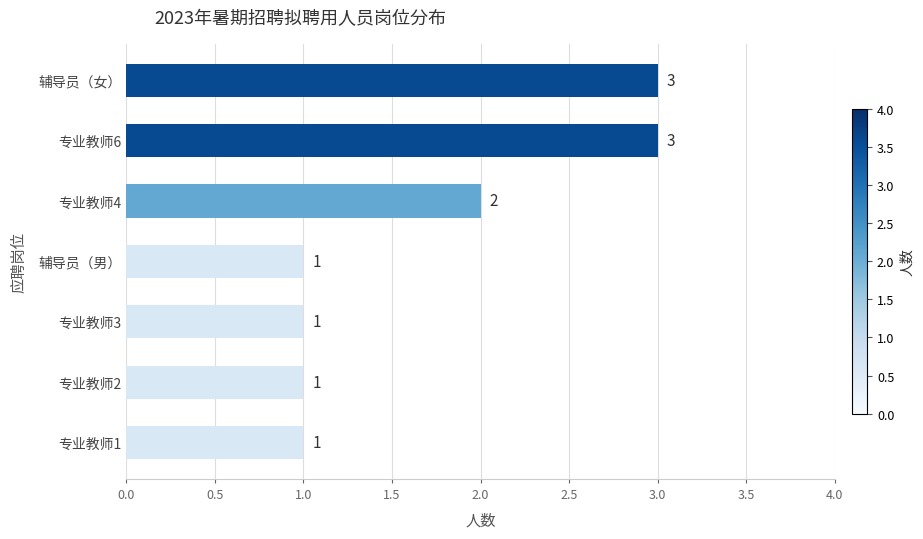

Are the bars grouped side by side (vs. stacked)?

No